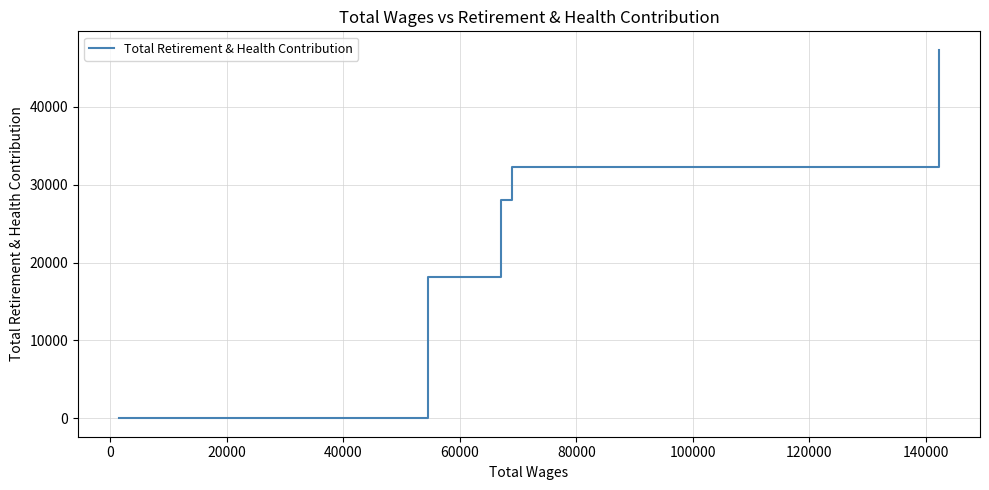

What is the difference between the maximum and minimum values?

47337